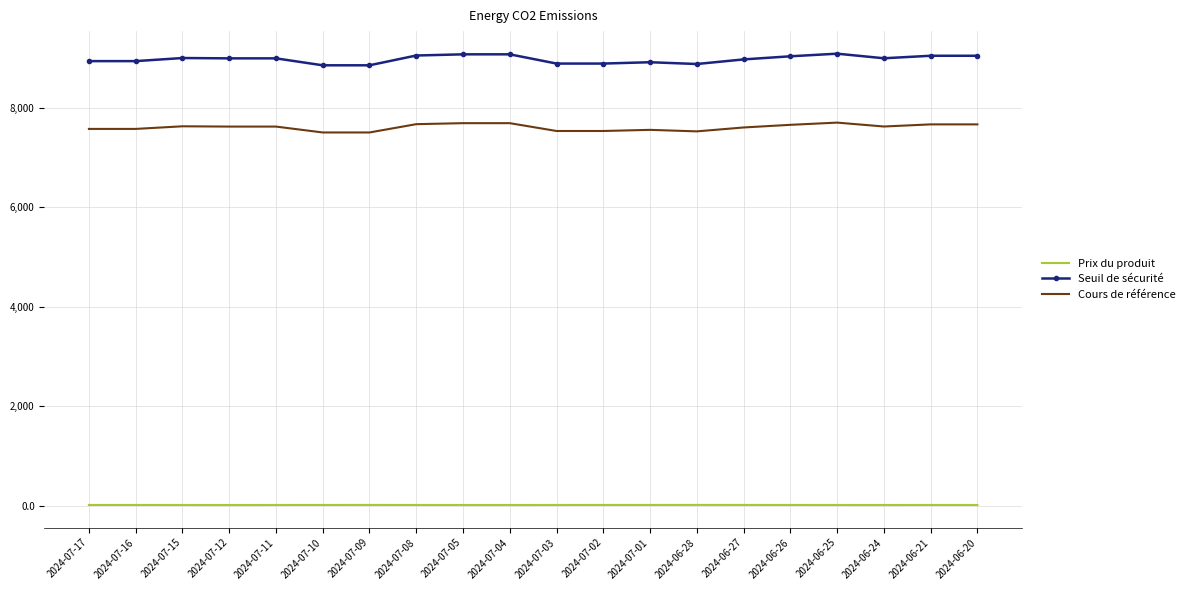

What is the sum of the Cours de référence values at 2024-07-16 and 2024-06-26?

15242.3